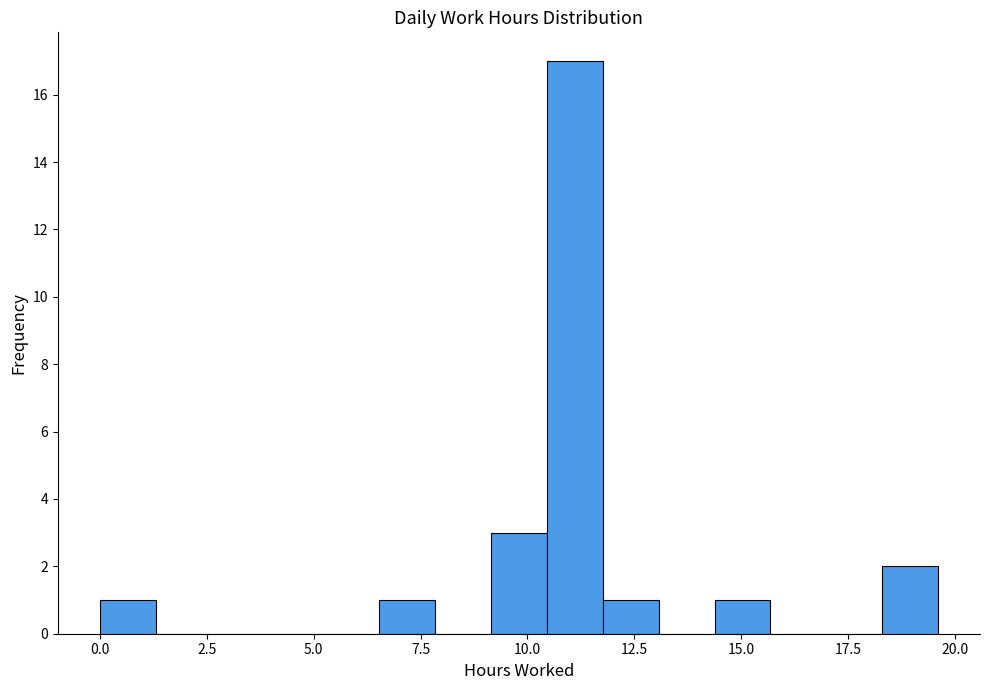

Around what value on the x-axis is the tallest bar? Give the approximate position of its centre, as read against the axis.

11.0